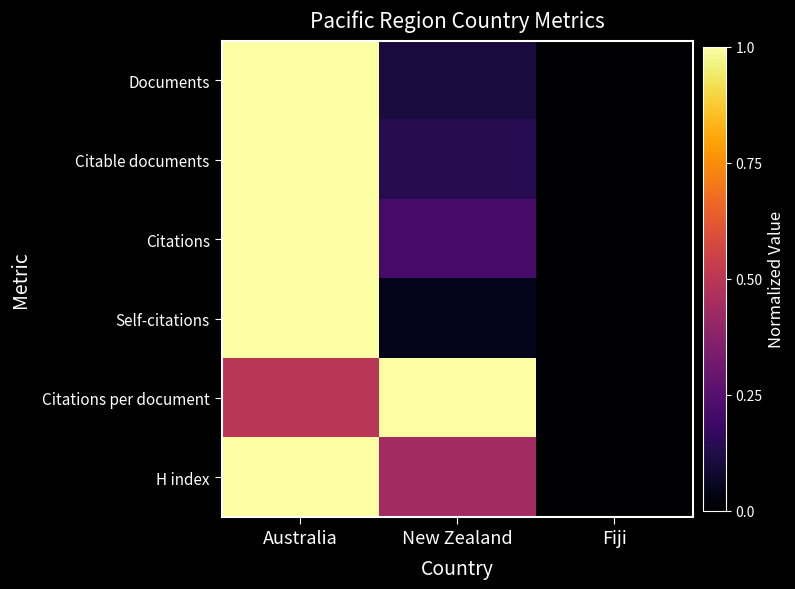

Rank the series at New Zealand from highest to lowest value.

Citations per document, H index, Citations, Citable documents, Documents, Self-citations